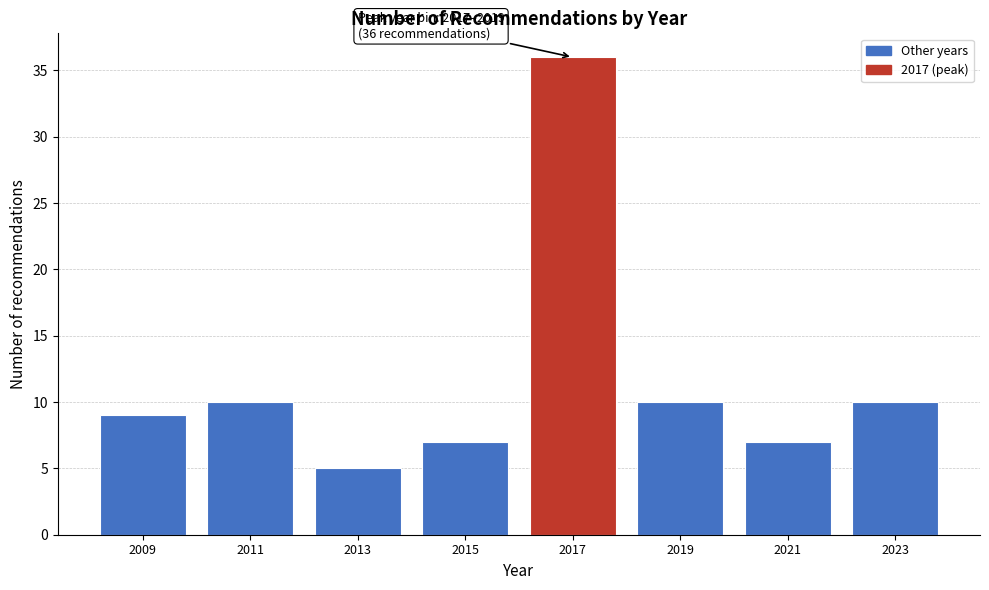

Reading left to right, extract all data points from this chart.

9	10	5	7	36	10	7	10